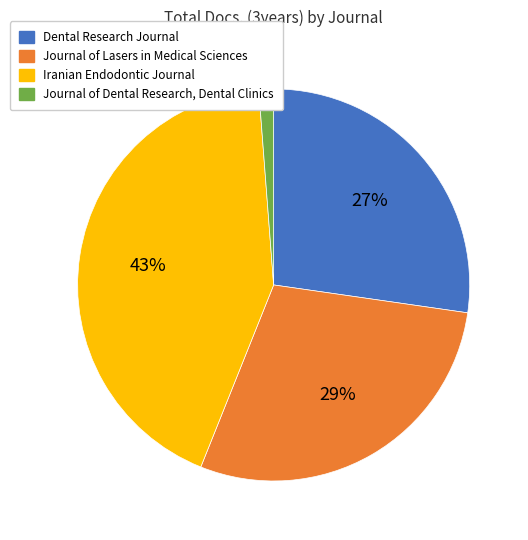

What percentage is the Journal of Lasers in Medical Sciences slice, to the nearest percent?

29%